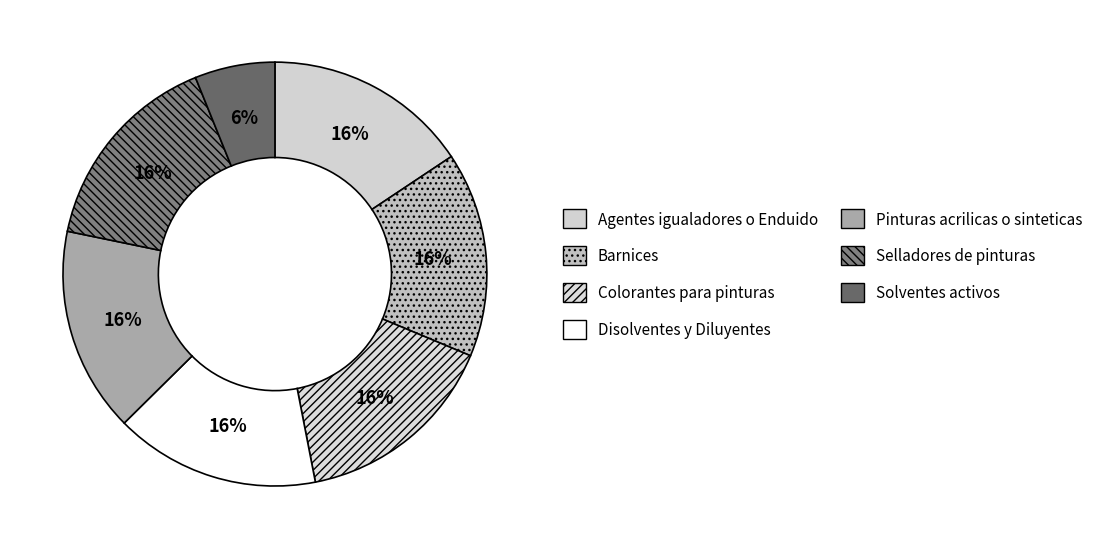

Is Colorantes para pinturas the majority of the pie?

No